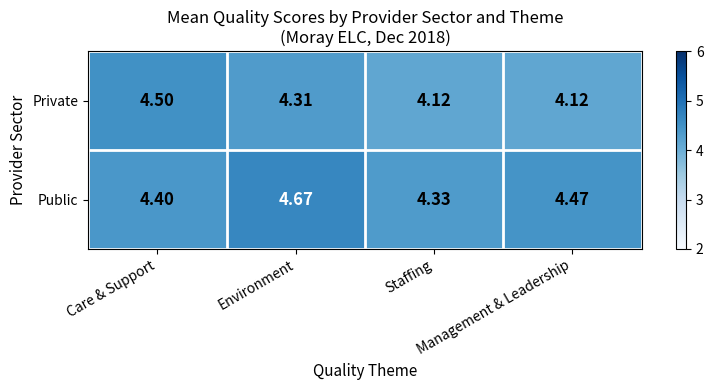

Which series has the largest range (max minus min)?

Private